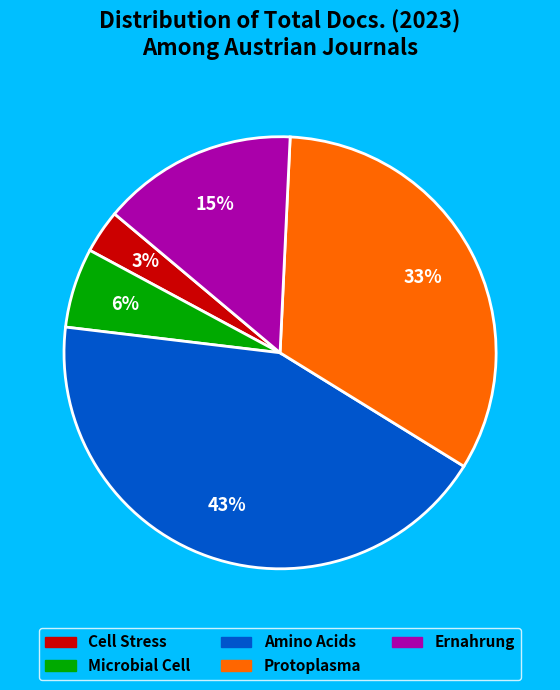

Which slice is the largest?

Amino Acids